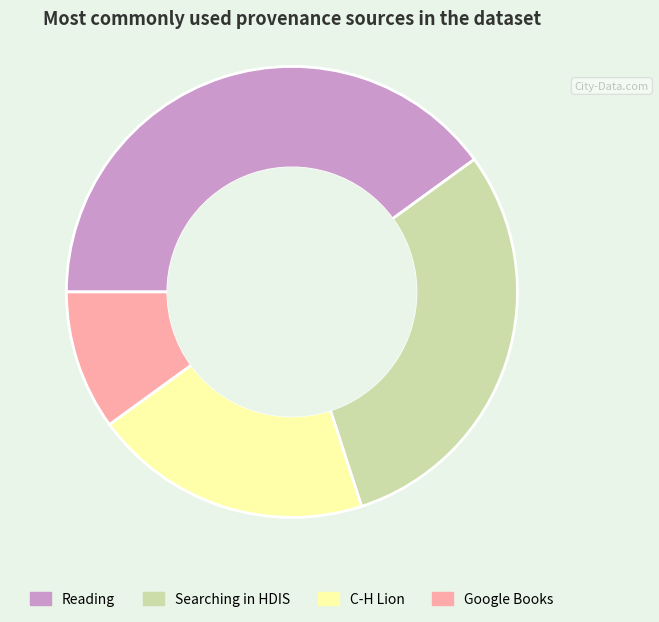

Approximately how many times larger is the value at Searching in HDIS compared to Reading?

0.8